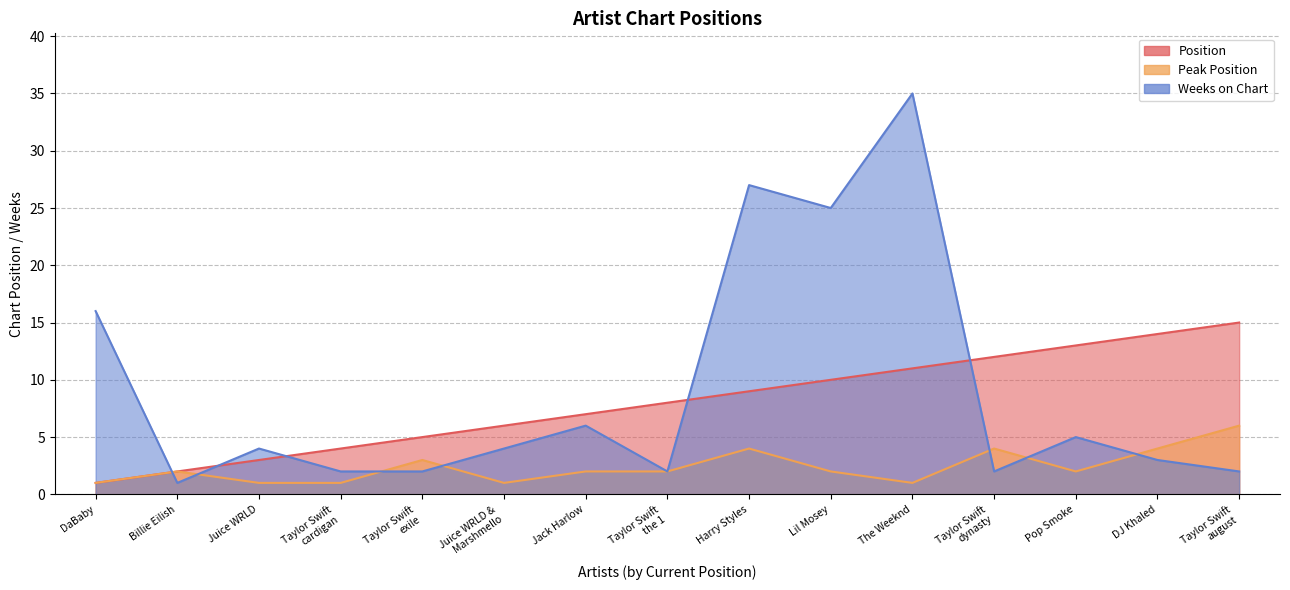

Is it true that Position equals 5 at Taylor Swift
exile?

True